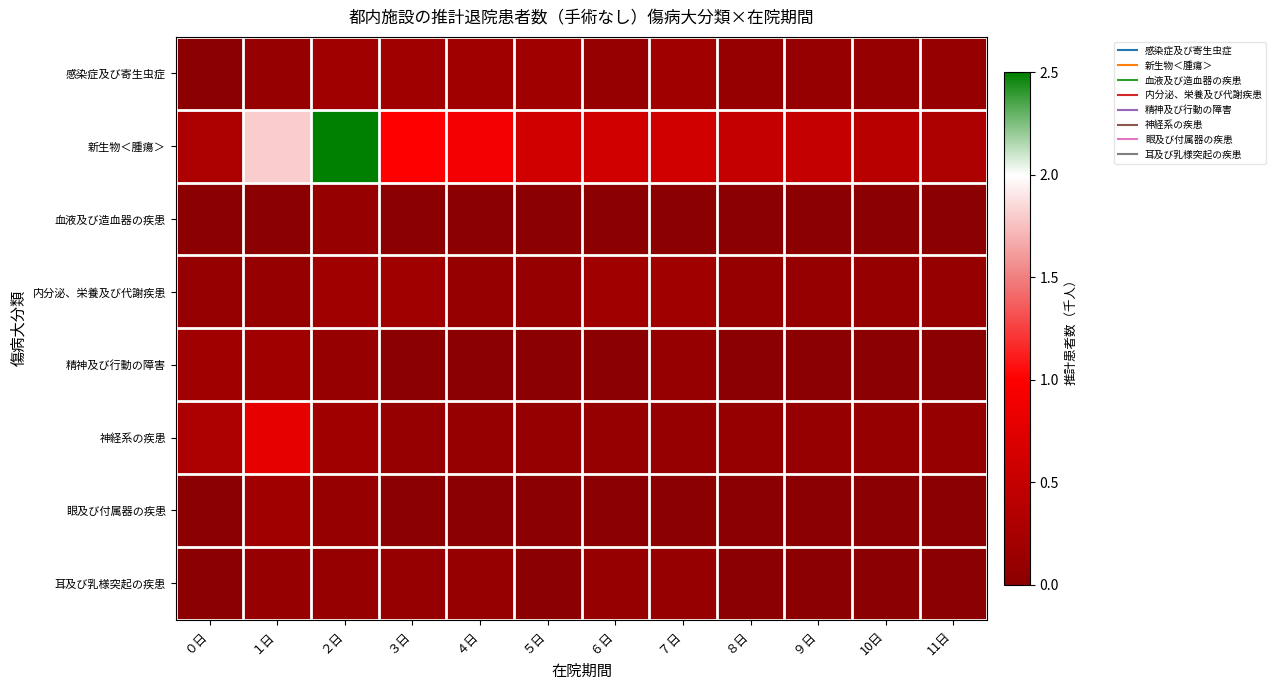

Which series has the largest total across all categories?

新生物＜腫瘍＞